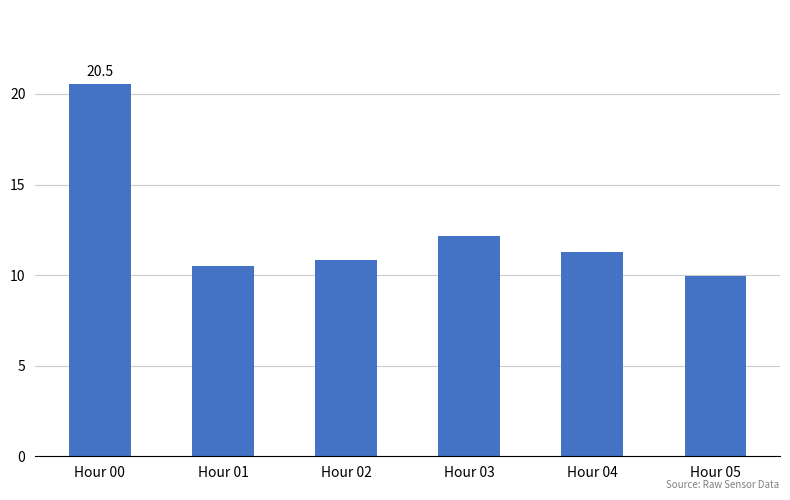

At which label does the data first exceed 11?

Hour 00